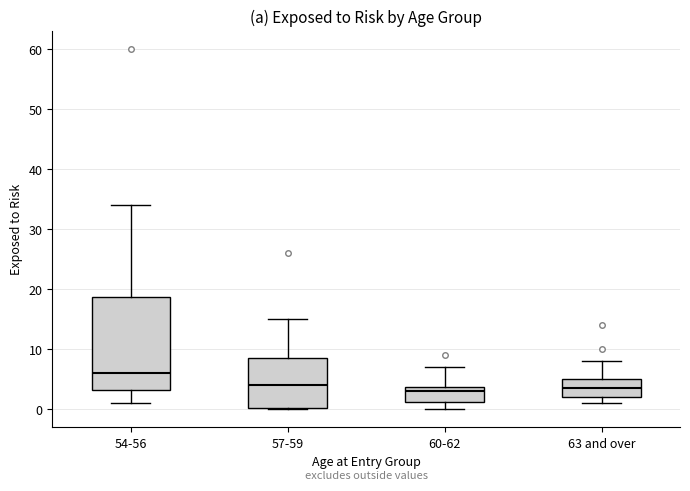

Which box is the tallest, from its lower edge to its upper edge?

54-56